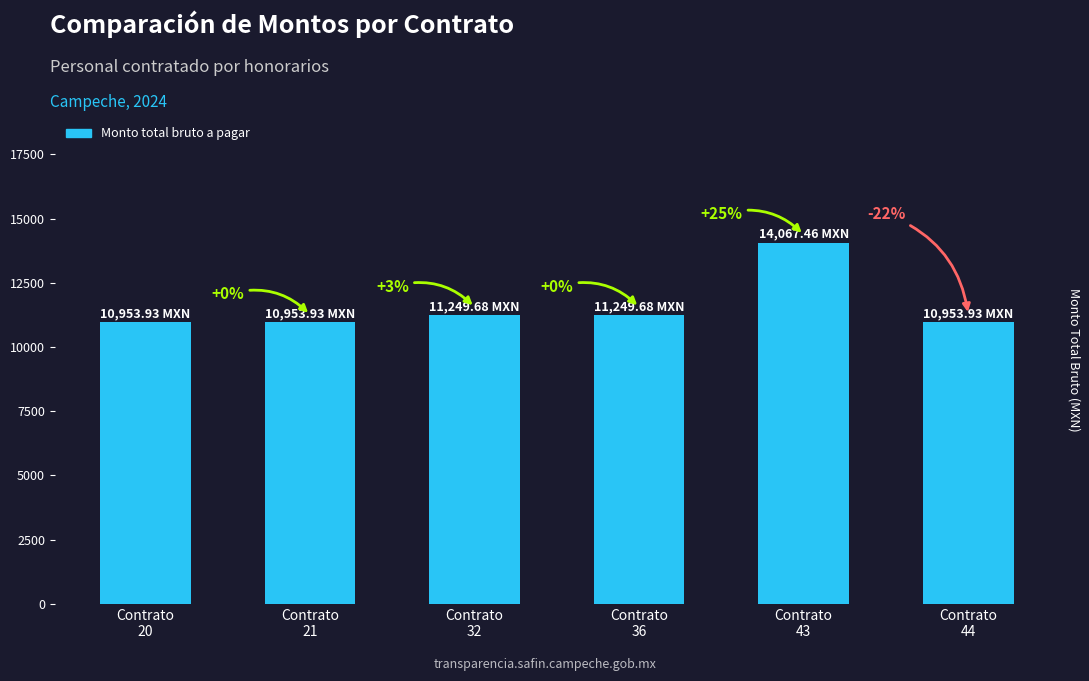

Are the bars horizontal?

No